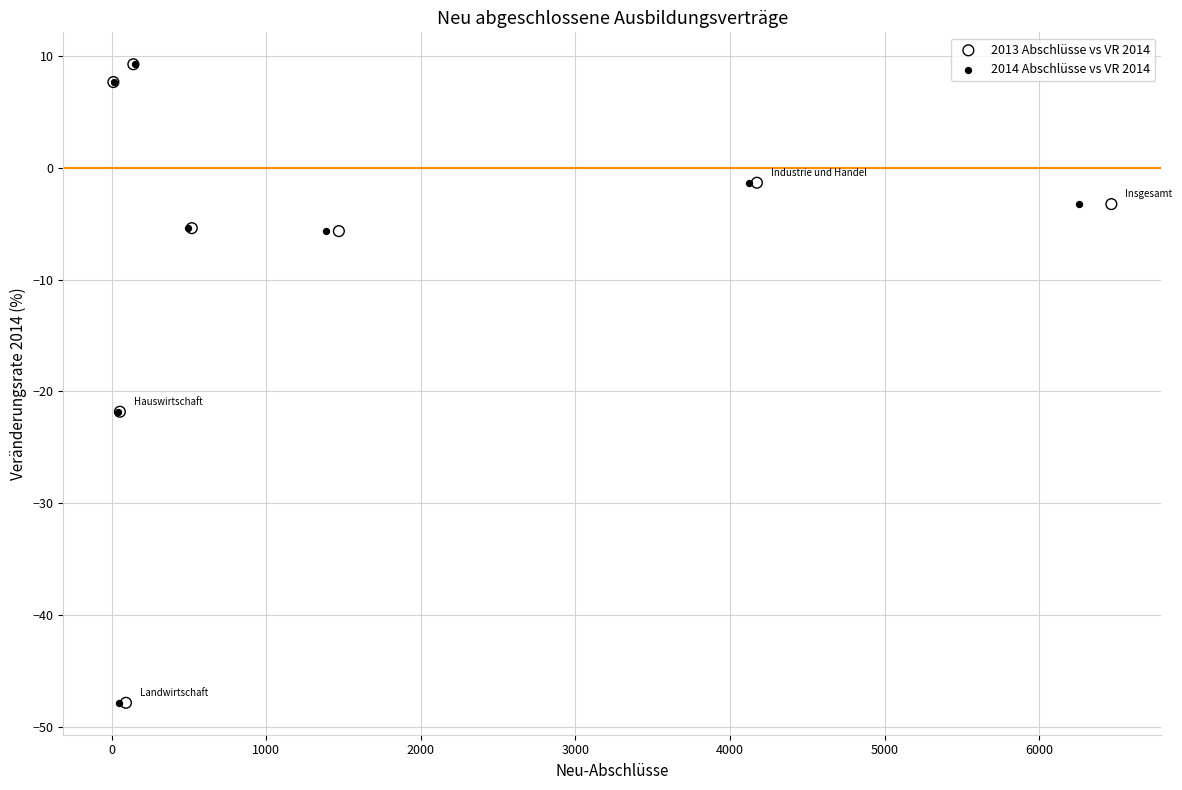

What are all the series names shown in the legend?

2013 Abschlüsse vs VR 2014, 2014 Abschlüsse vs VR 2014